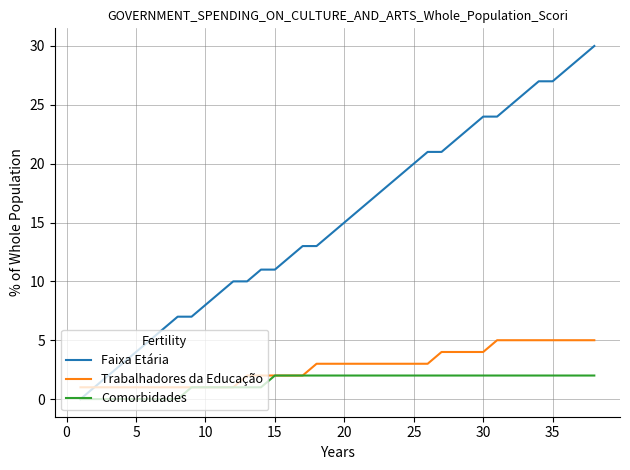

What is the maximum value for Trabalhadores da Educação?

5